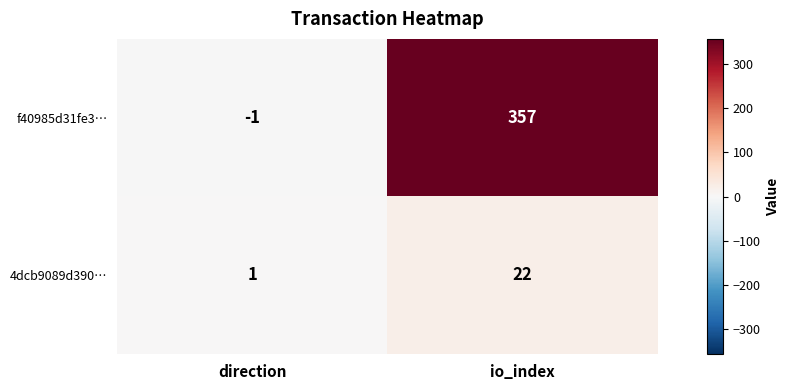

True or false: 4dcb9089d390… has a value of 22 at io_index.

True